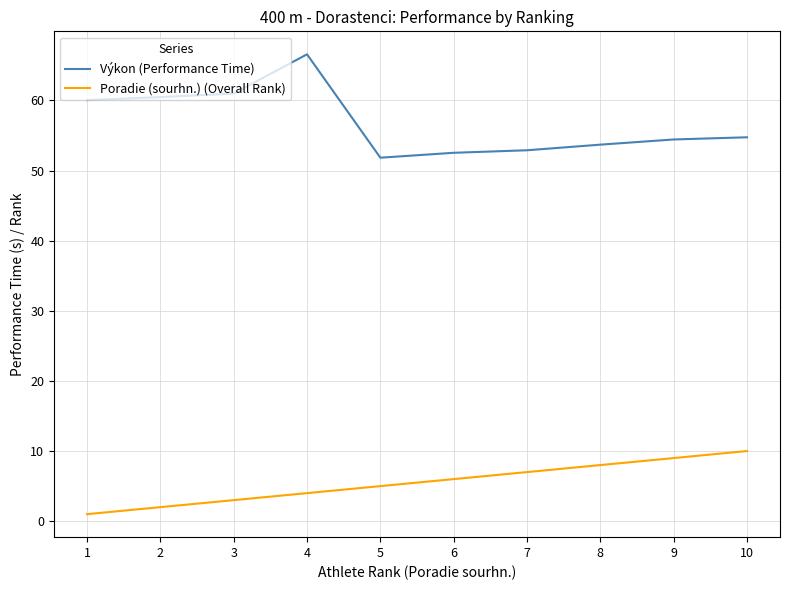

Is it true that Výkon (Performance Time) equals 52.5 at 6?

True